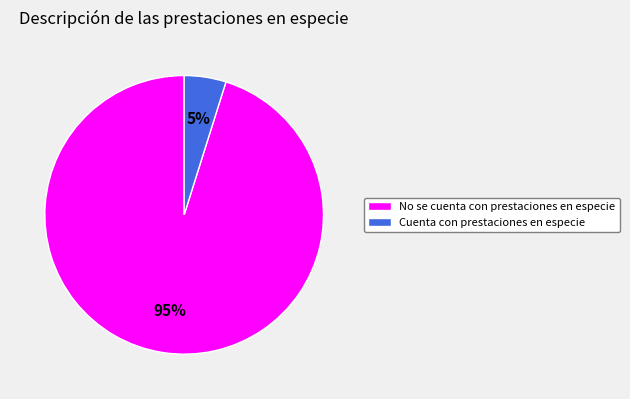

To the nearest percent, what is the average slice percentage?

50%